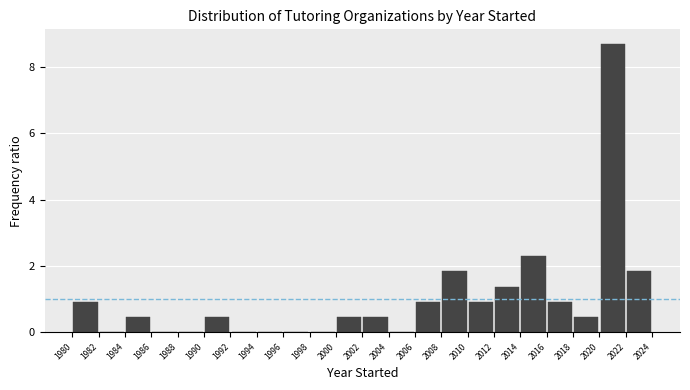

Reading left to right, transcribe this chart: for each bar, give the range it covers on the x-axis and its height. The values are not printed on the chart, so give them approximately, as read against the axis.

1980 to 1982: 1.0
1982 to 1984: 0
1984 to 1986: 0.4
1986 to 1988: 0
1988 to 1990: 0
1990 to 1992: 0.4
1992 to 1994: 0
1994 to 1996: 0
1996 to 1998: 0
1998 to 2000: 0
2000 to 2002: 0.4
2002 to 2004: 0.4
2004 to 2006: 0
2006 to 2008: 1.0
2008 to 2010: 1.8
2010 to 2012: 1.0
2012 to 2014: 1.4
2014 to 2016: 2.2
2016 to 2018: 1.0
2018 to 2020: 0.4
2020 to 2022: 8.8
2022 to 2024: 1.8